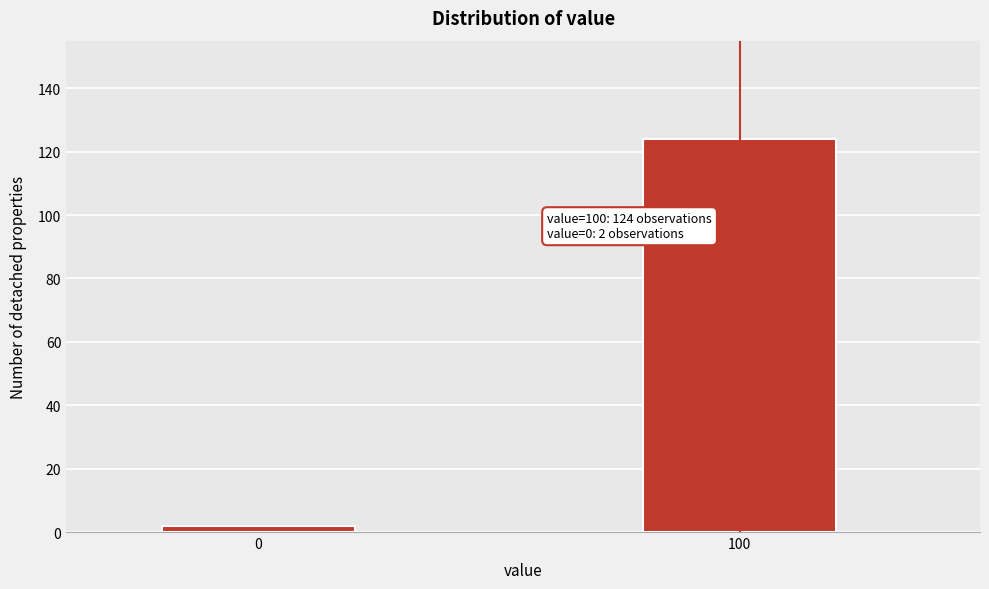

Reading left to right, transcribe all the data shown in this chart.

0=2	100=124